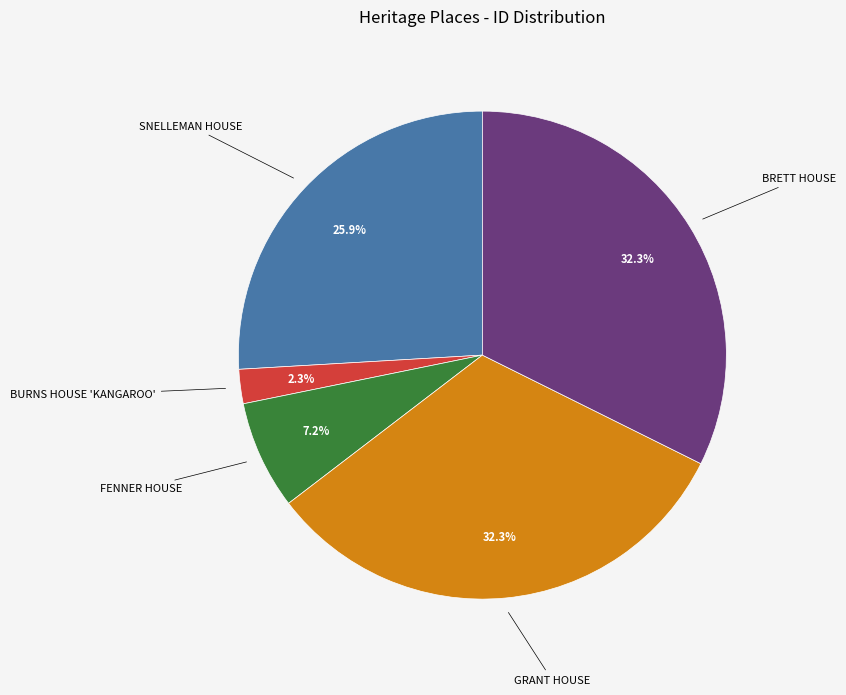

What is the ratio of the value at FENNER HOUSE to the value at SNELLEMAN HOUSE?

0.3